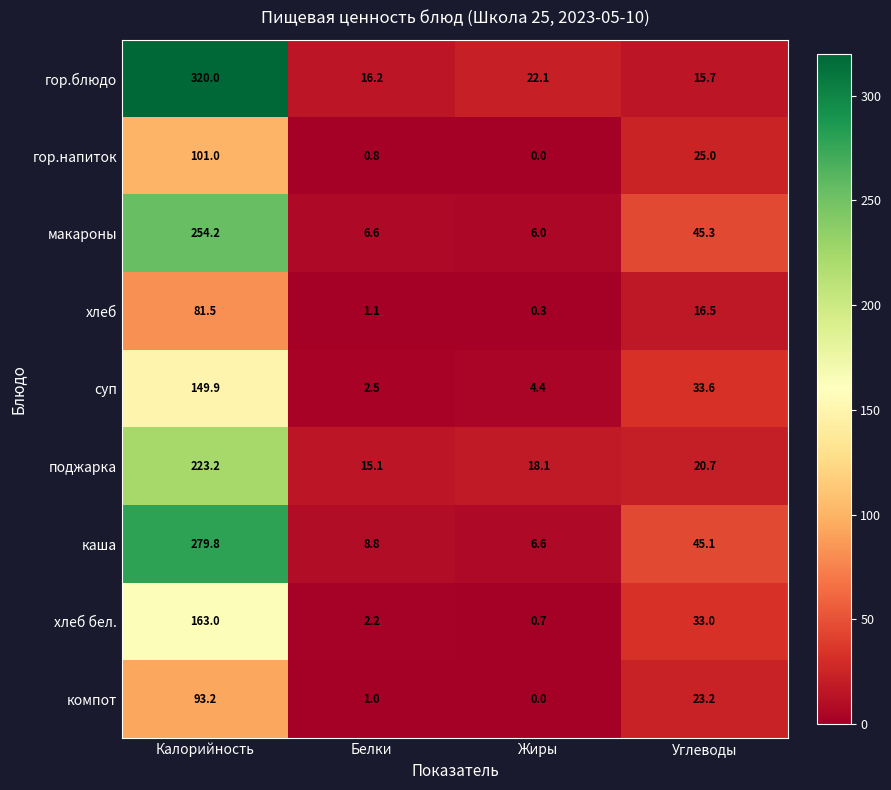

What is the maximum value shown in the chart?

320.0